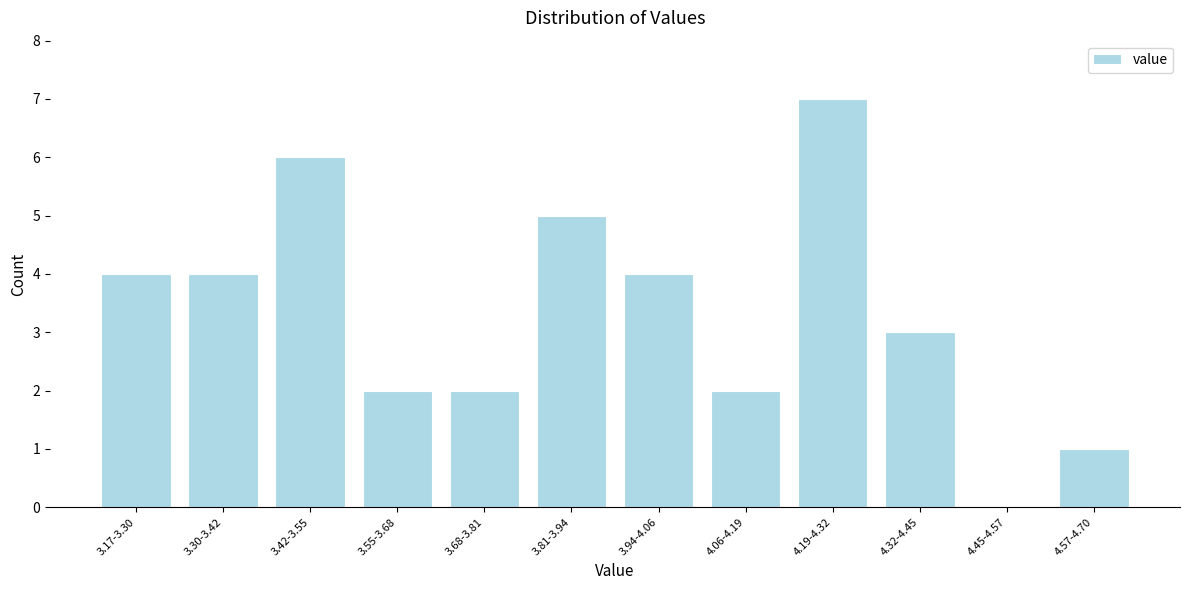

Reading left to right, what are all the values shown in this chart?

3.17-3.30=4	3.30-3.42=4	3.42-3.55=6	3.55-3.68=2	3.68-3.81=2	3.81-3.94=5	3.94-4.06=4	4.06-4.19=2	4.19-4.32=7	4.32-4.45=3	4.45-4.57=0	4.57-4.70=1